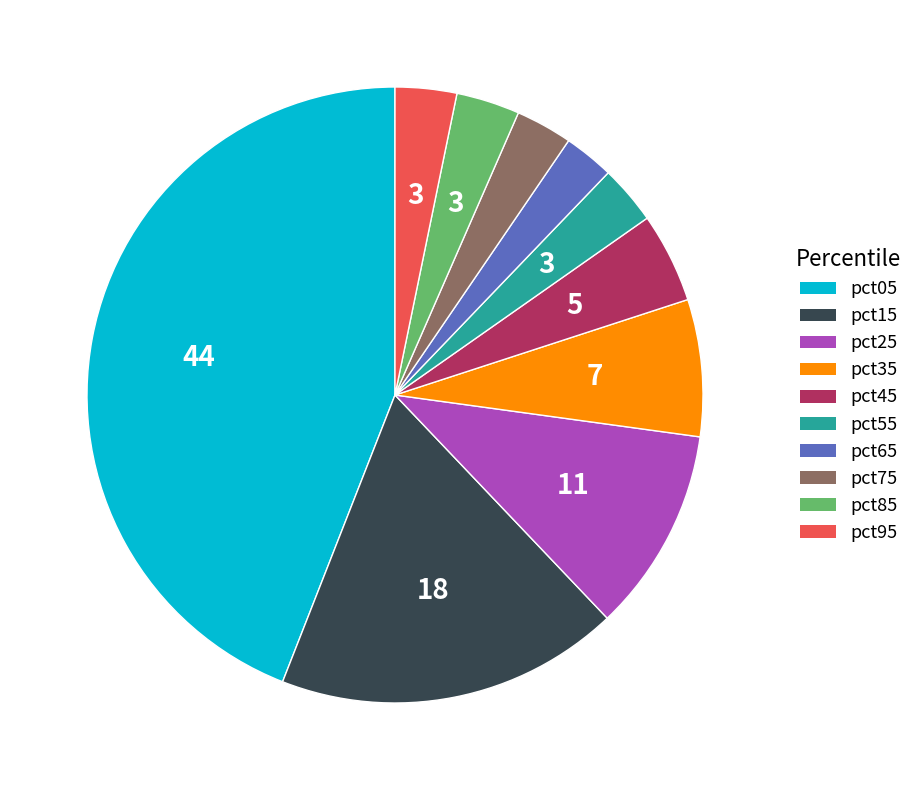

The pct75 slice represents 3% of the pie. True or false?

True